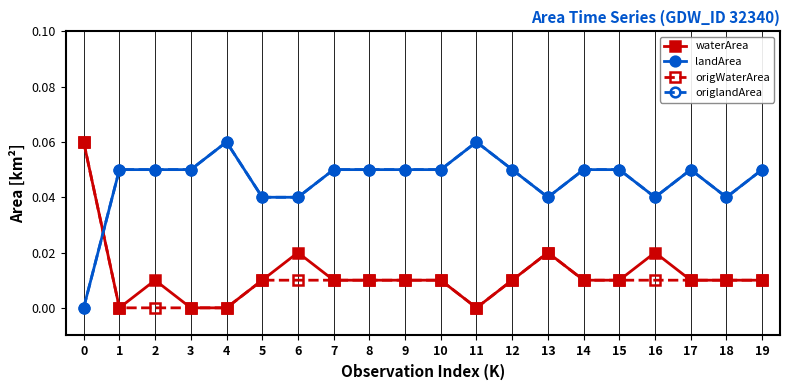

How many intersections are there between landArea and origWaterArea?

1